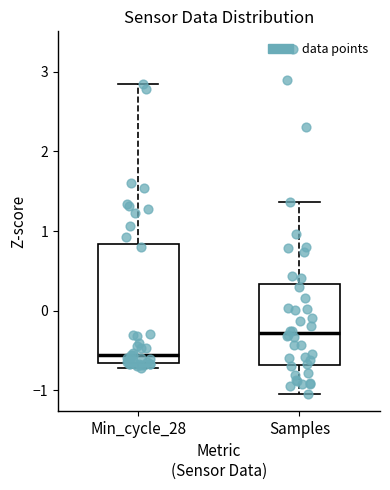

Reading left to right, read every box against the y-axis: the position of its median line, the range the box covers, and the ends of its whiskers. The values are not printed on the chart, so give them approximately, as read against the axis.

Min_cycle_28: median -0.6 (just above the box's lower edge), box -0.6 to 0.8, whiskers -0.7 to 2.8
Samples: median -0.3, box -0.7 to 0.3, whiskers -1.0 to 1.4